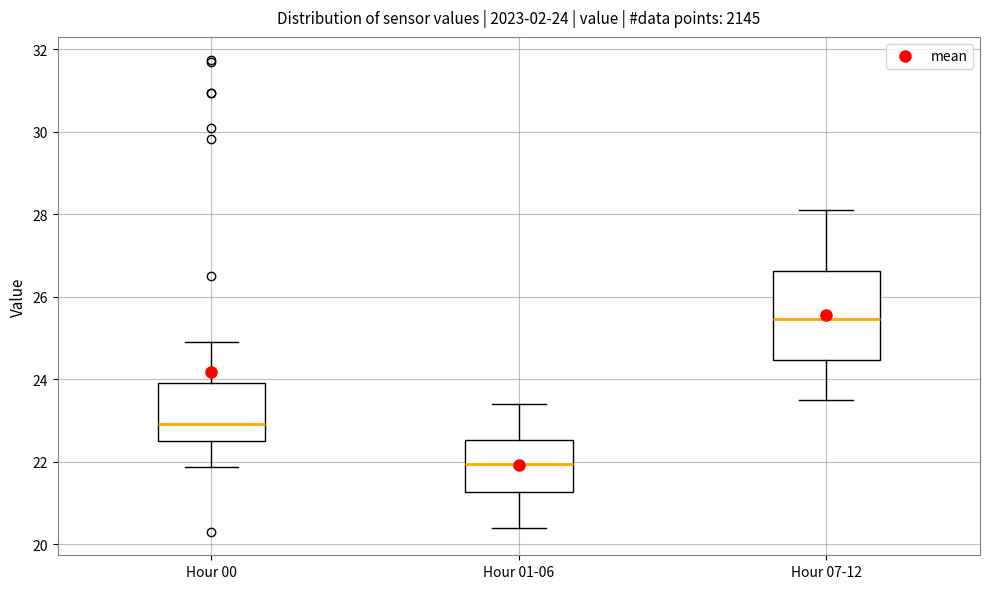

Which box's median line is the lowest?

Hour 01-06